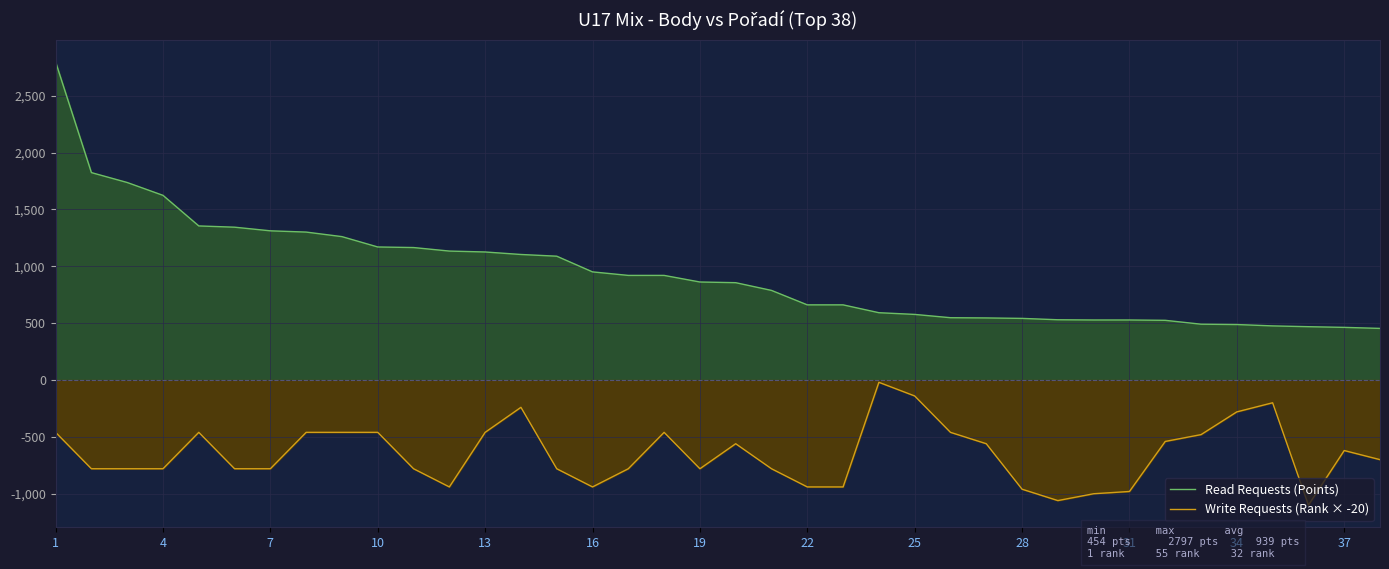

How many interior local valleys does the Write Requests (Rank × -20) series have?

5